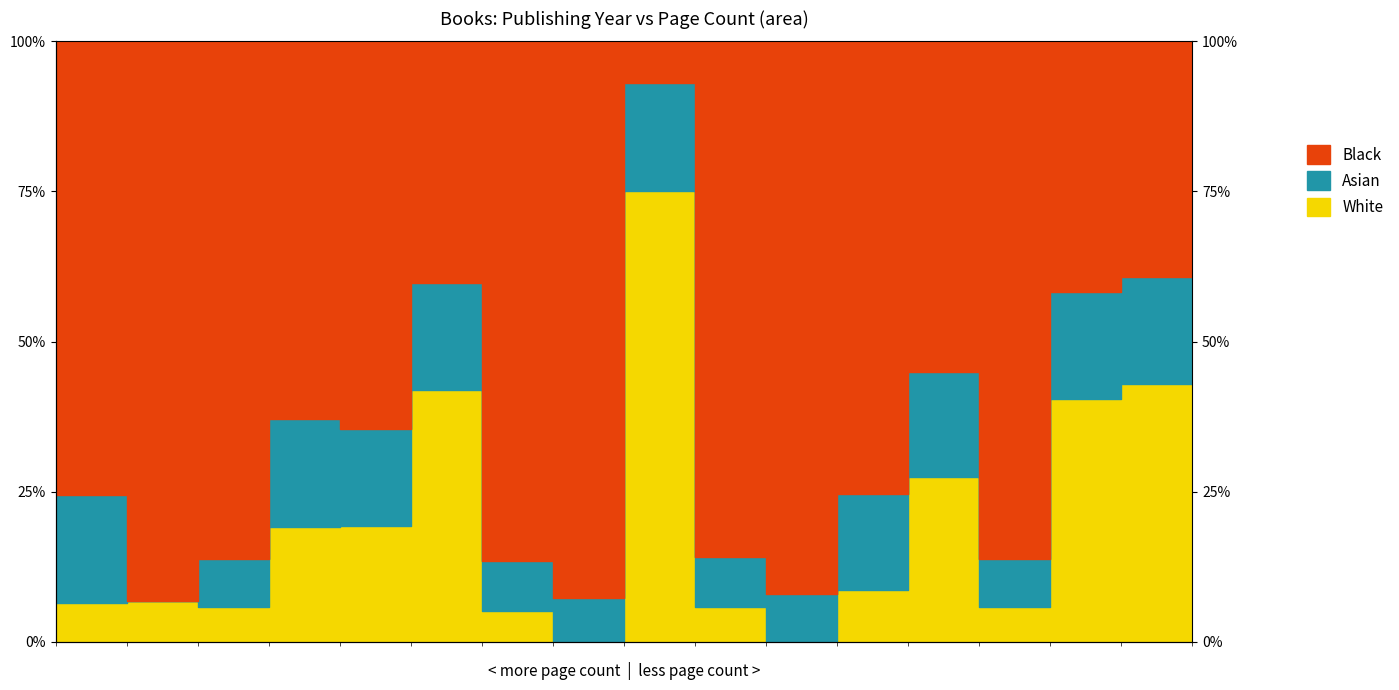

Does the chart have visible grid lines?

No